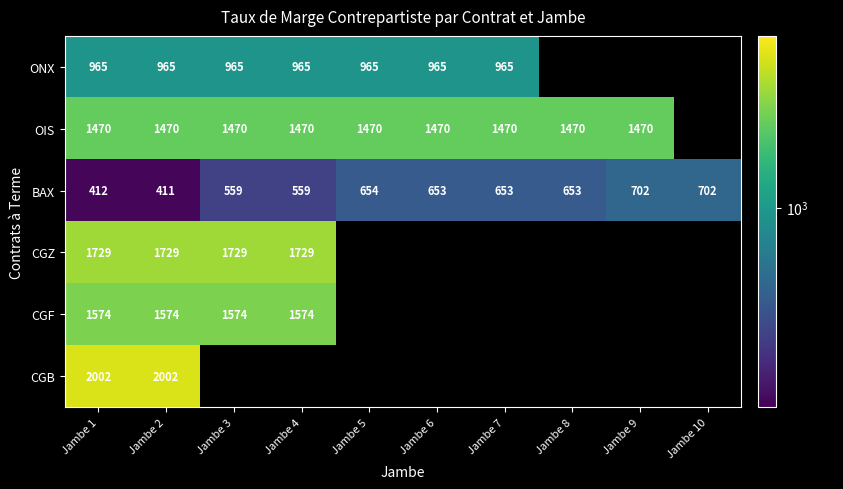

At which label does CGB reach its minimum?

Jambe 1